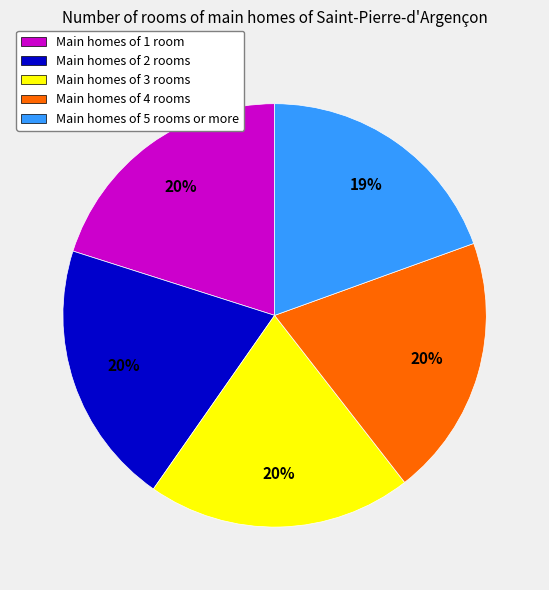

Does Main homes of 4 rooms represent more than half of the total?

No